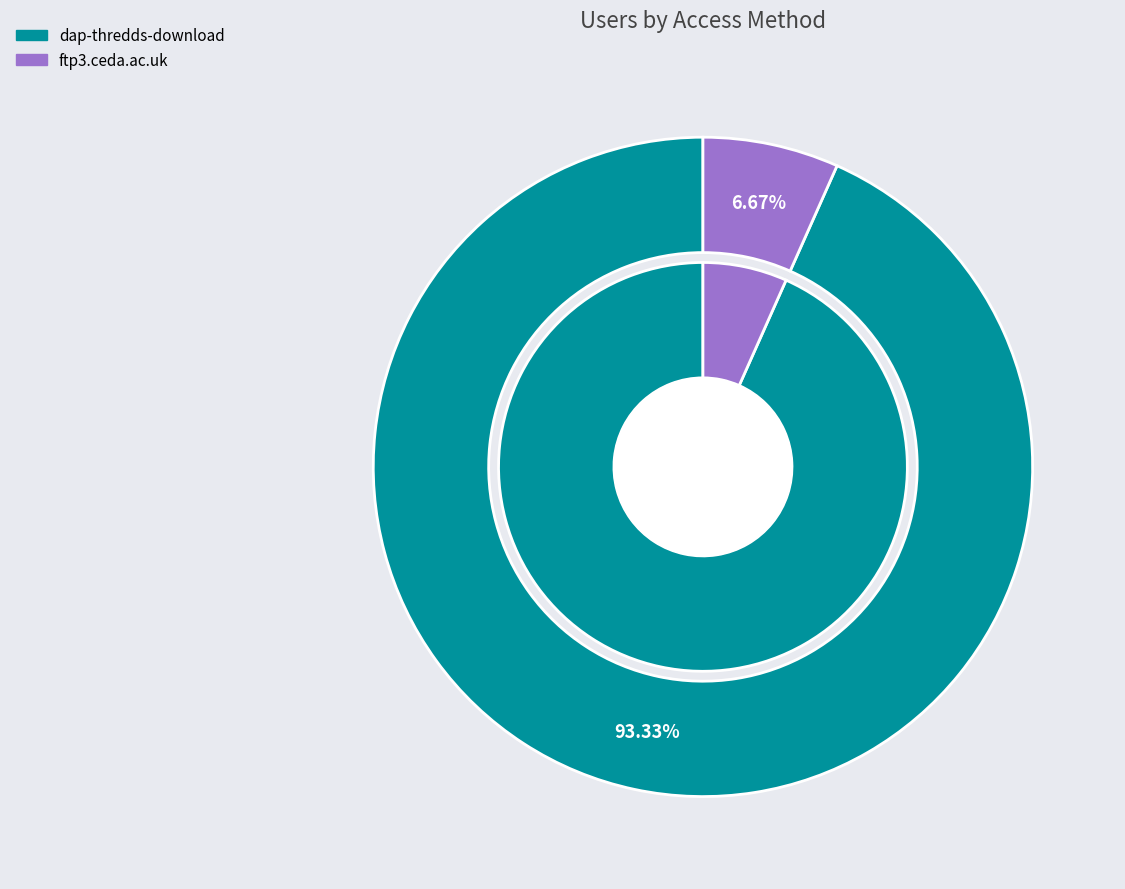

Rank the categories by value from lowest to highest.

ftp3.ceda.ac.uk, dap-thredds-download